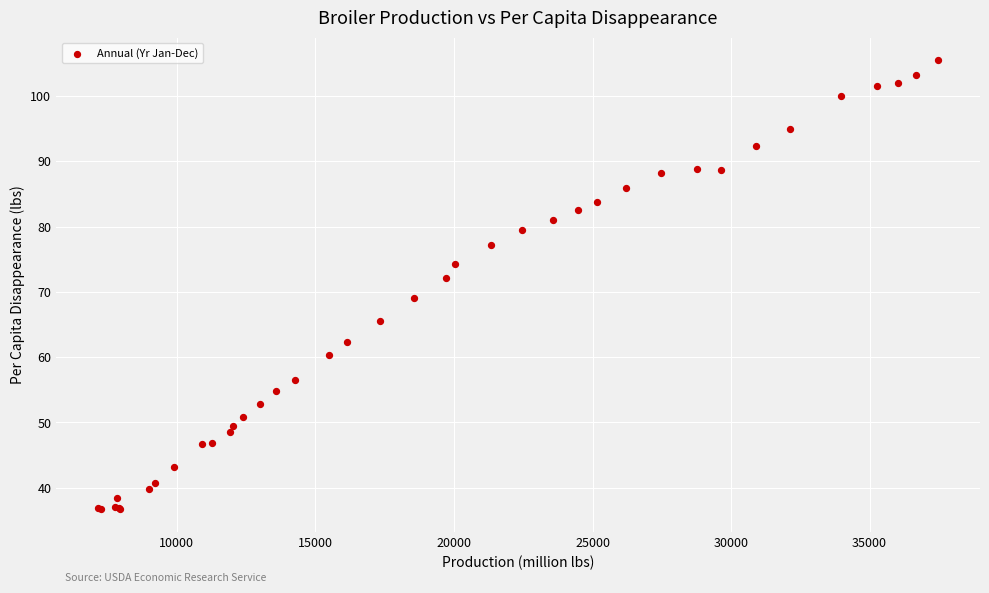

What Y value in the scatter plot is closest to 71?

72.1